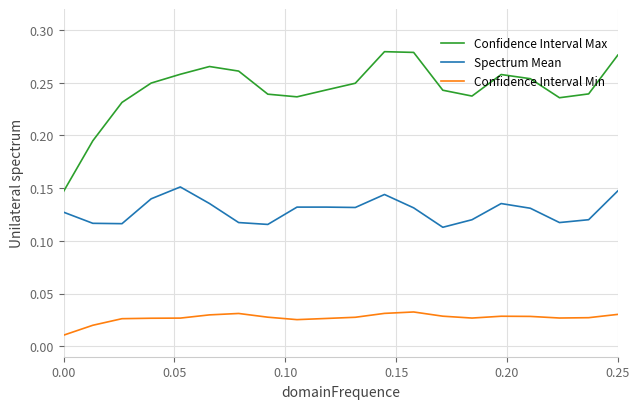

True or false: Confidence Interval Max and Confidence Interval Min cross at least once.

False